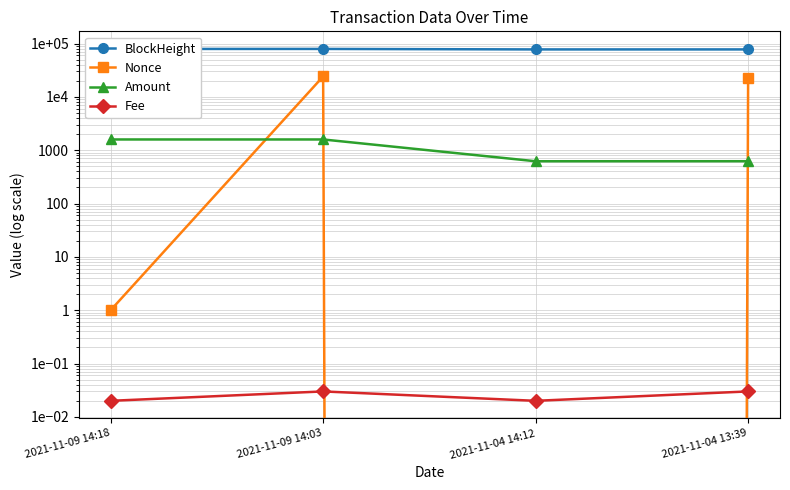

Between 2021-11-09 14:18 and 2021-11-09 14:03, which series saw the biggest shift?

Nonce